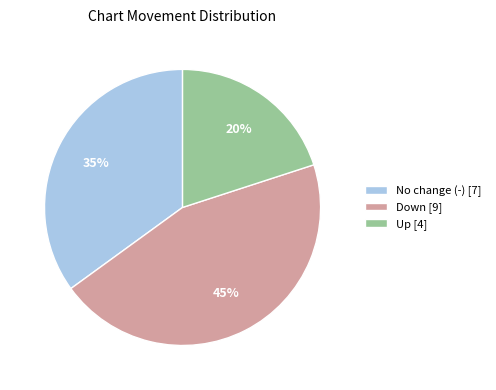

To the nearest percent, what is the difference between the largest and smallest slice percentages?

25%